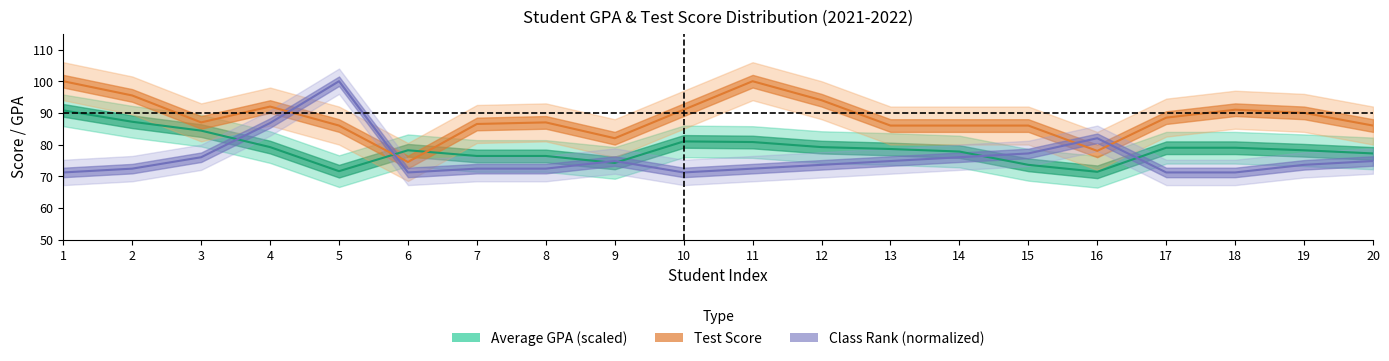

List the labels in order of rank value, largest first.

5, 4, 16, 15, 3, 14, 9, 13, 20, 12, 19, 2, 7, 8, 11, 1, 6, 10, 17, 18